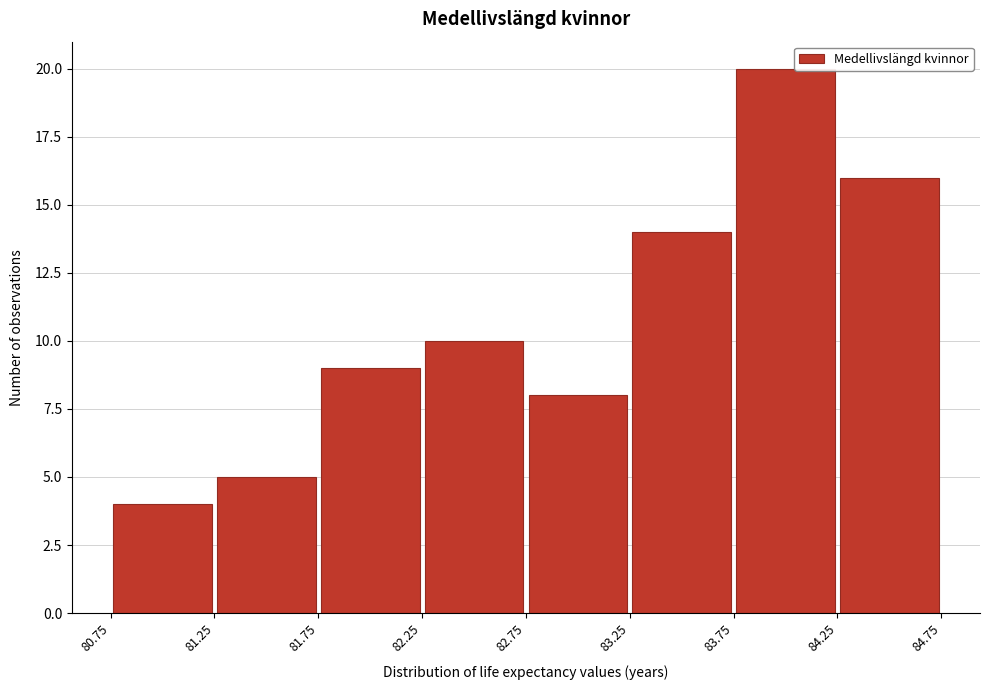

Which range on the x-axis has the tallest bar?

83.75 to 84.25